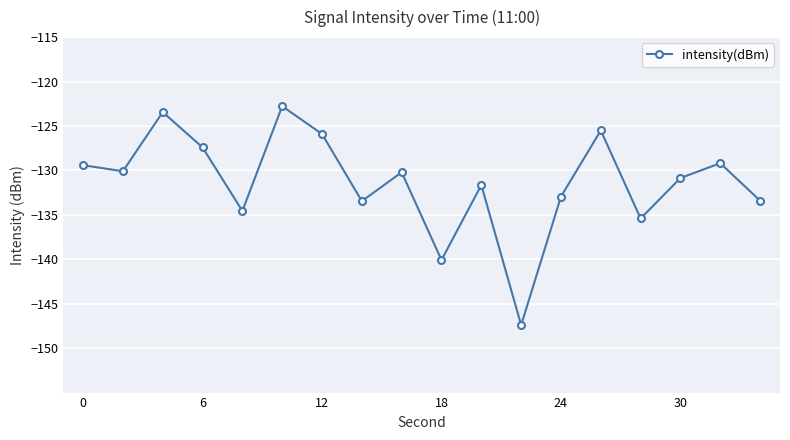

What is the difference between the second highest and minimum values?

24.0